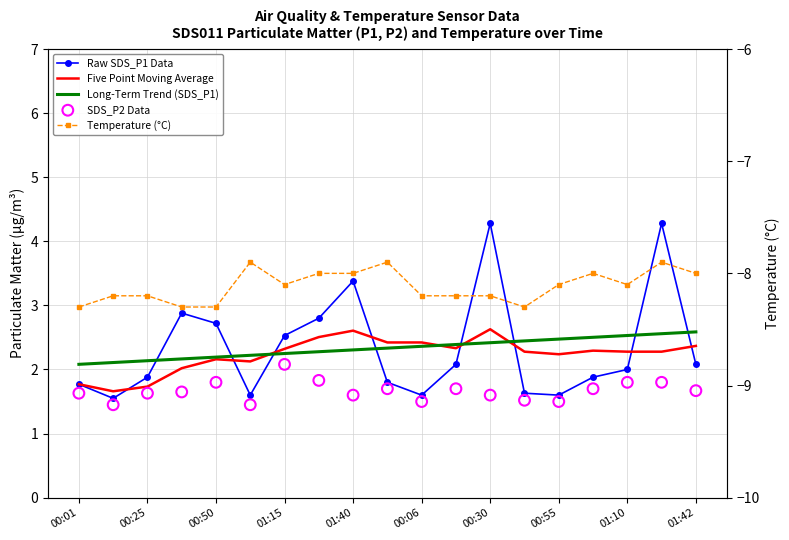

Which series has the largest Y range (max minus min)?

Raw SDS_P1 Data